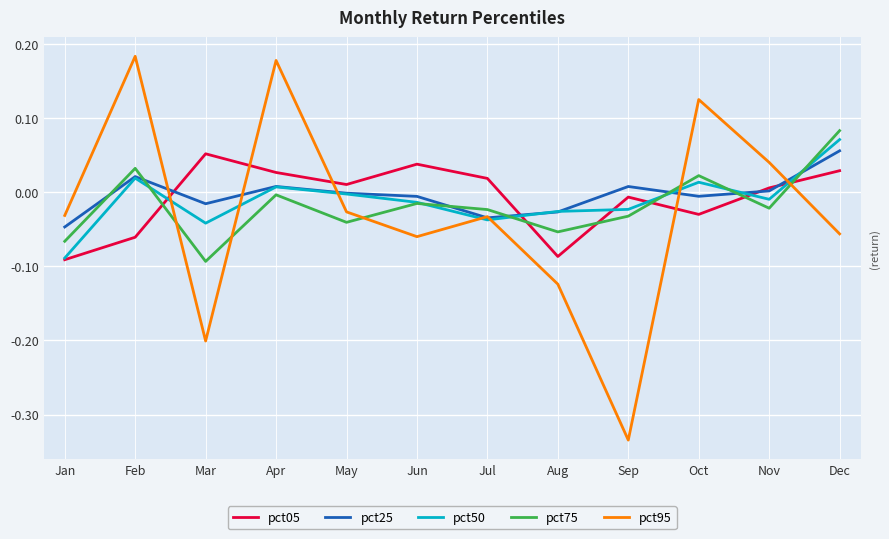

The pct95 series shows -0.0 at Jun. True or false?

False